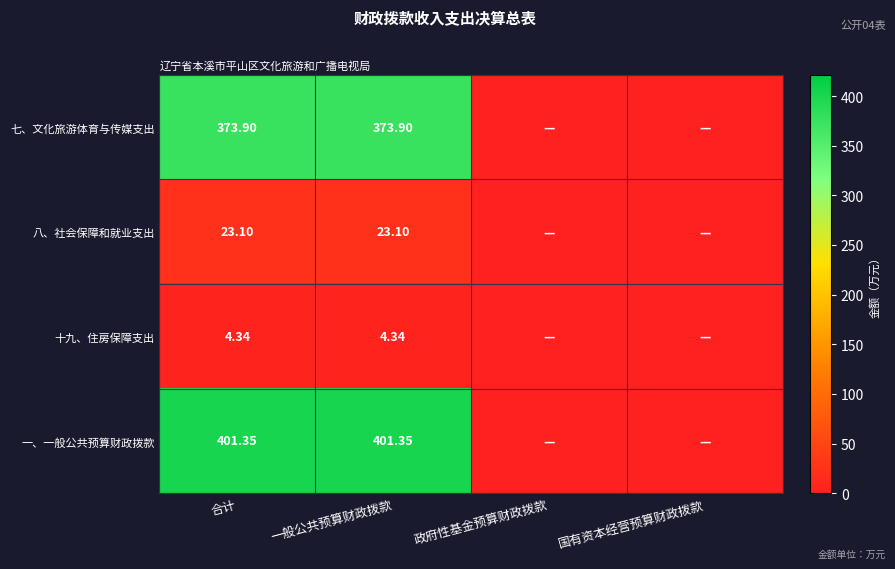

Is the value of 八、社会保障和就业支出 at 合计 greater than the value of 七、文化旅游体育与传媒支出 at 一般公共预算财政拨款?

No